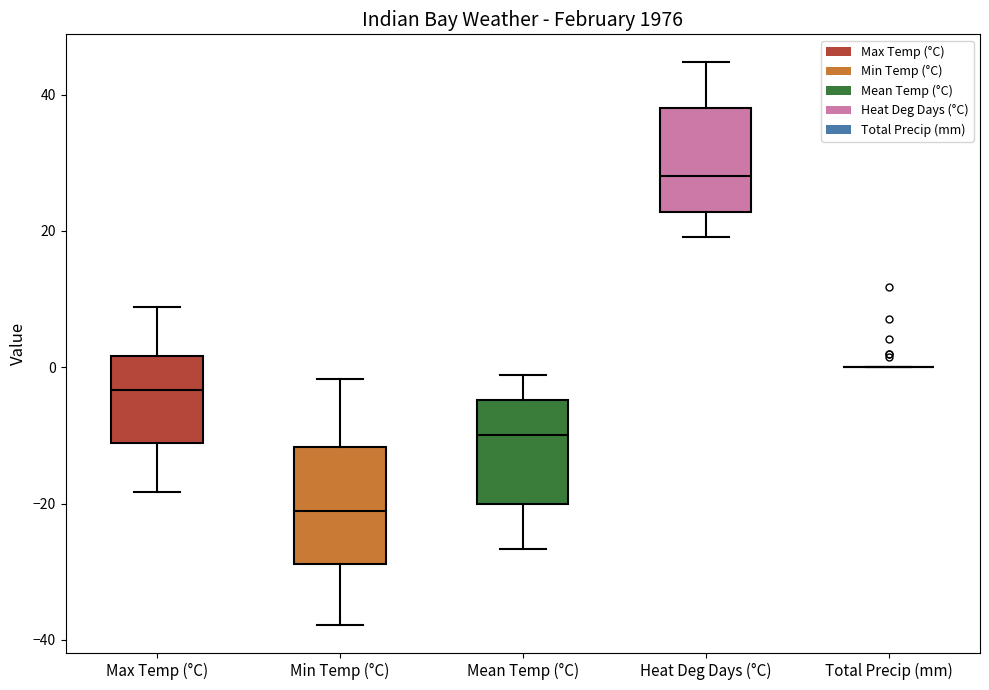

Where does the lower whisker of the box for Heat Deg Days (°C) end on the y-axis? The values are not printed on the chart, so give them approximately, as read against the axis.

20